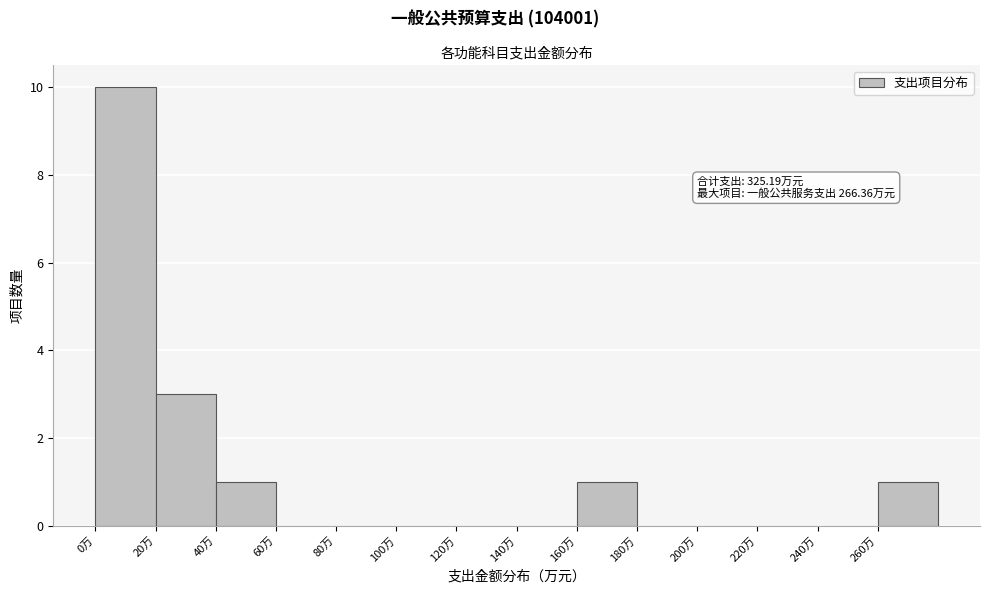

Over which range of the x-axis is the bar tallest?

0 to 20